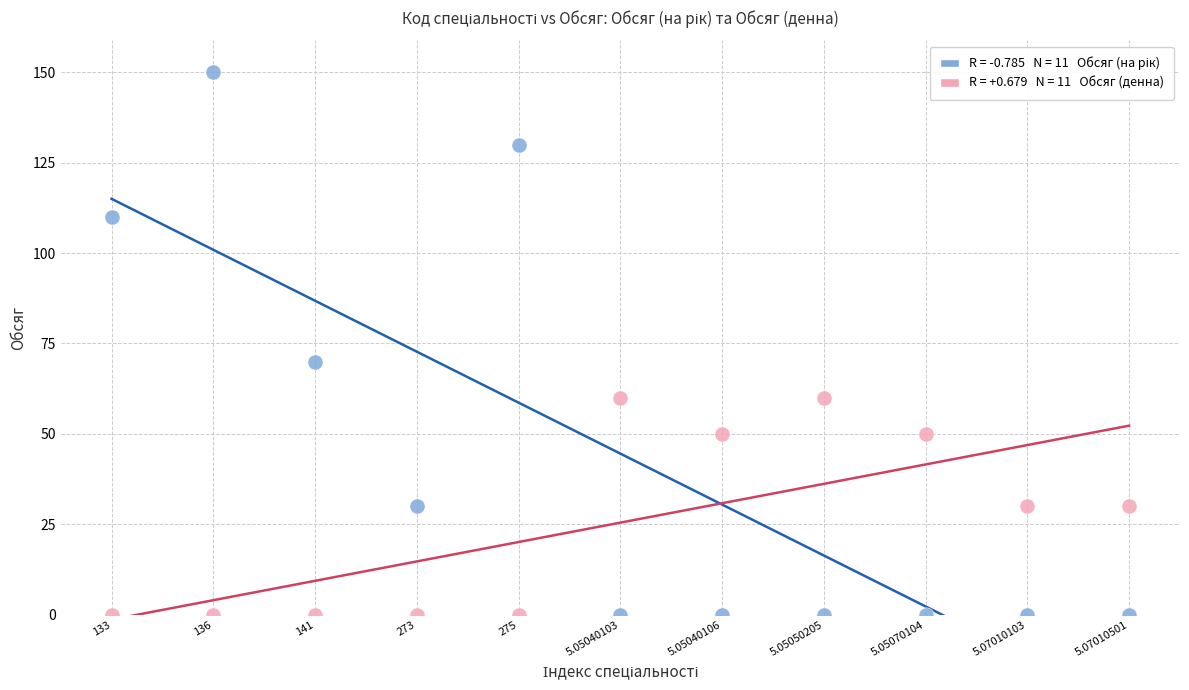

Across all series, what Y value is closest to 75?

70